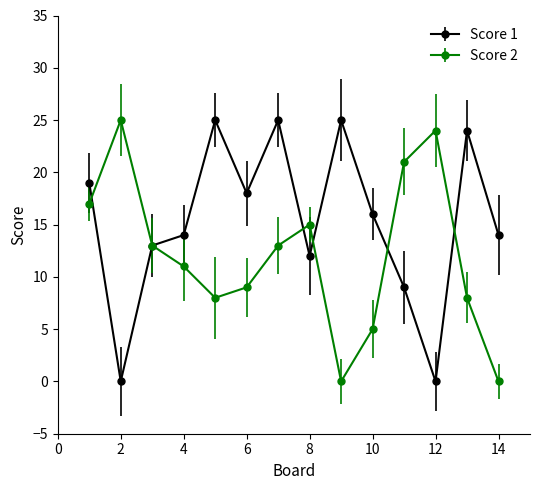

True or false: Score 1 has more than 1 interior local peaks.

True